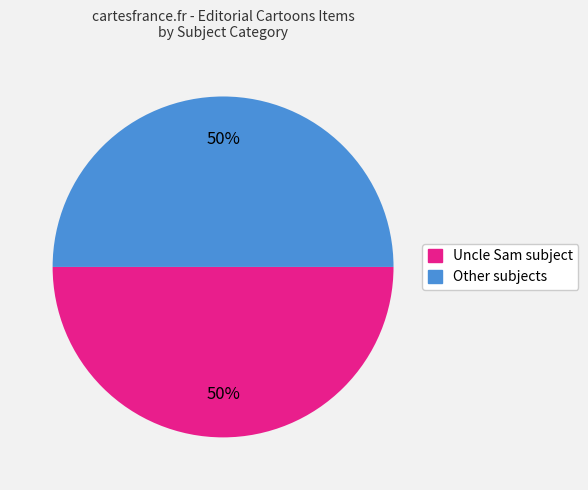

To the nearest percent, what is the average slice percentage?

50%